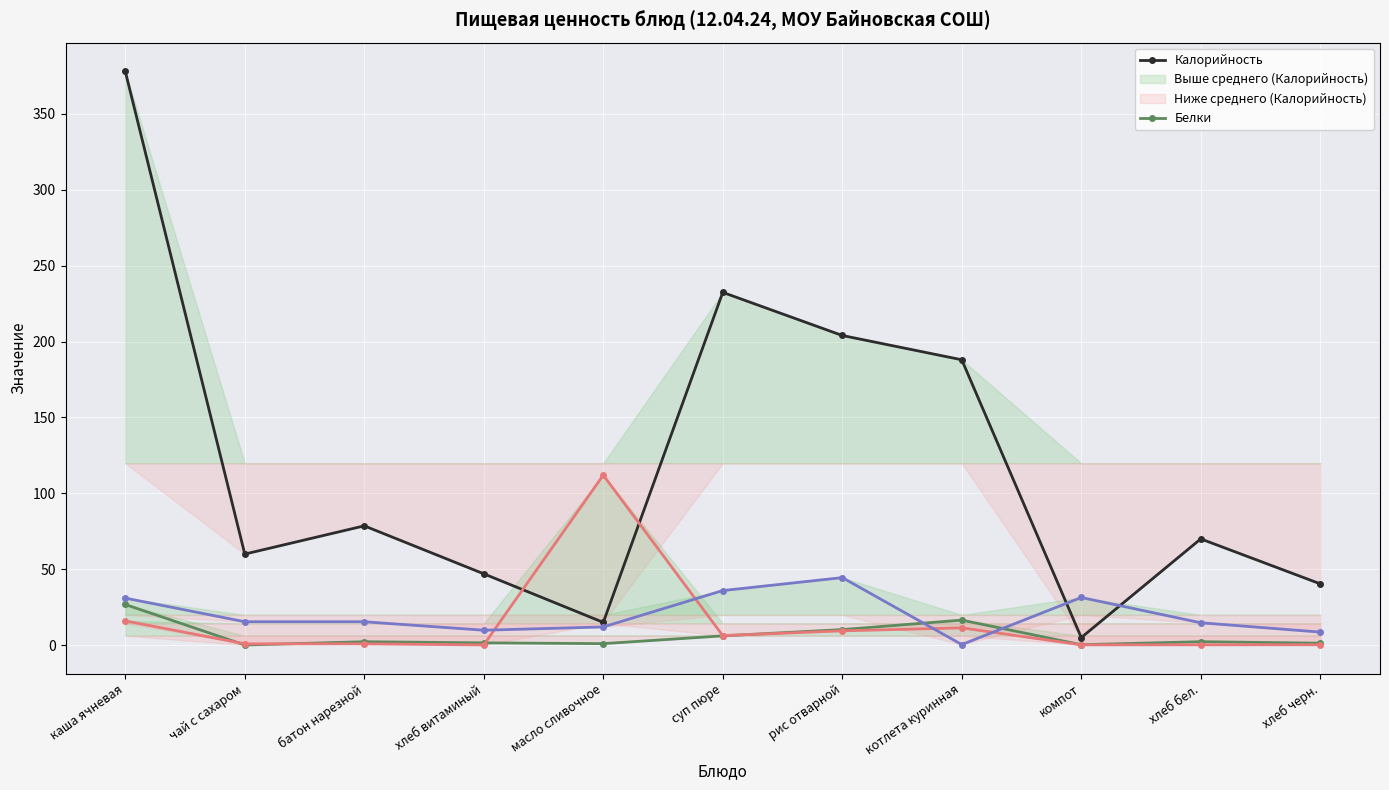

List the labels in order of Белки value, smallest first.

чай с сахаром, компот, масло сливочное, хлеб черн., хлеб витаминый, батон нарезной, хлеб бел., суп пюре, рис отварной, котлета куринная, каша ячневая